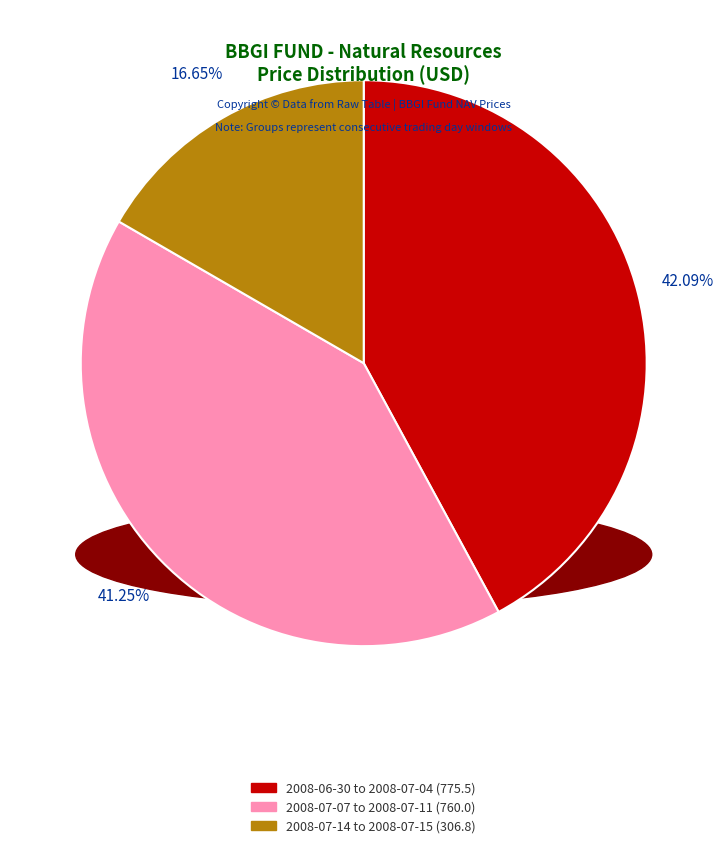

Is there any slice that represents more than half of the pie?

No